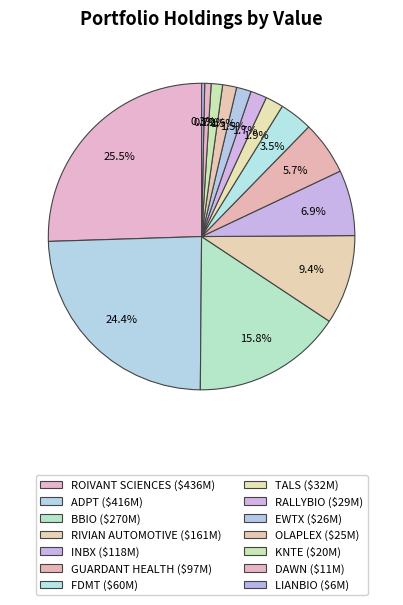

Count the number of slices in the pie.

14